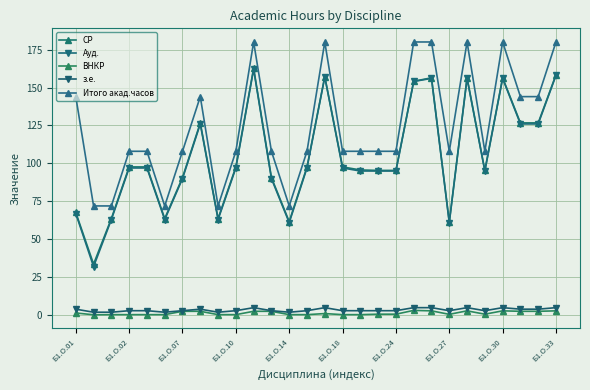

True or false: Ауд. and ВНКР cross at least once.

False